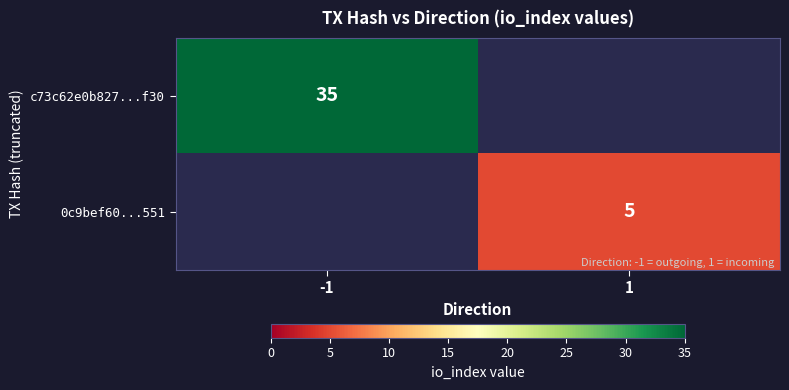

The value of c73c62e0b827...f30 at -1 is 13. True or false?

False